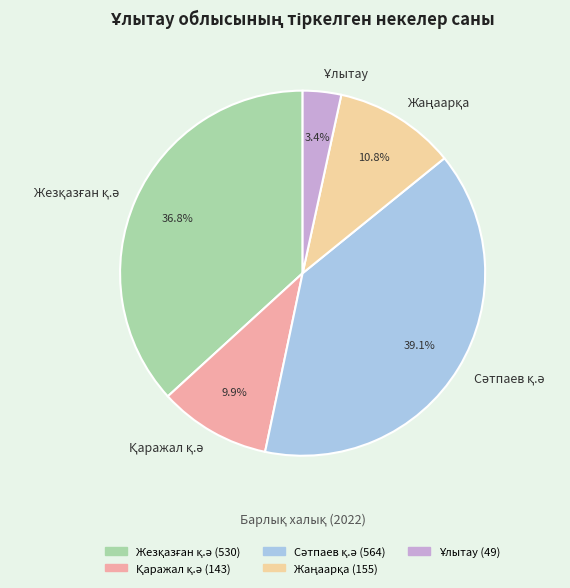

Is there a majority slice in this chart?

No